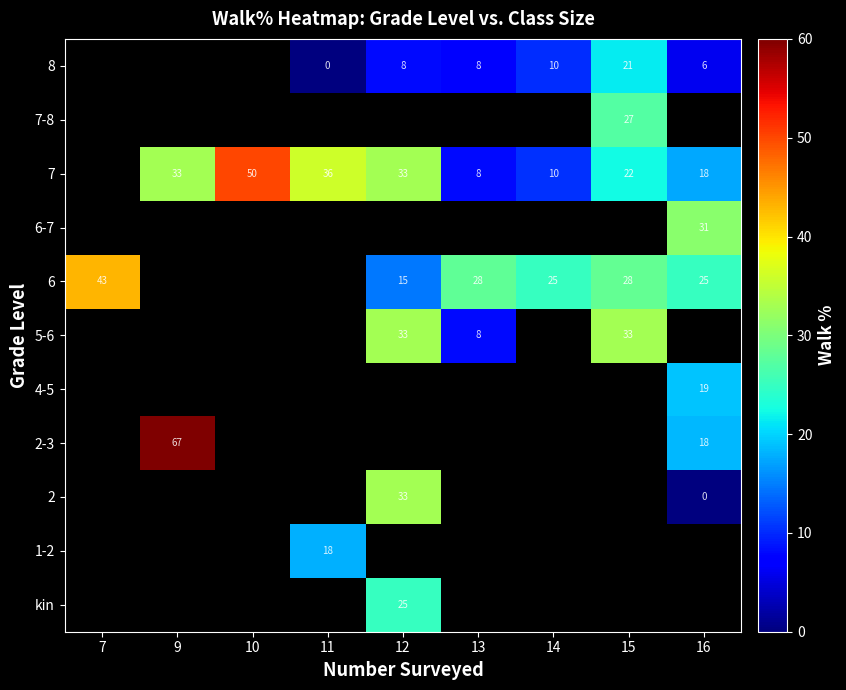

At which category does the chart reach its peak across all series?

9